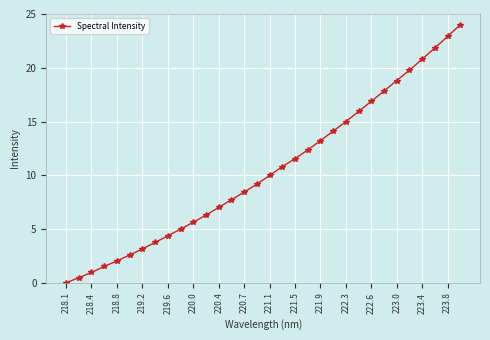

What is the average value?

10.4